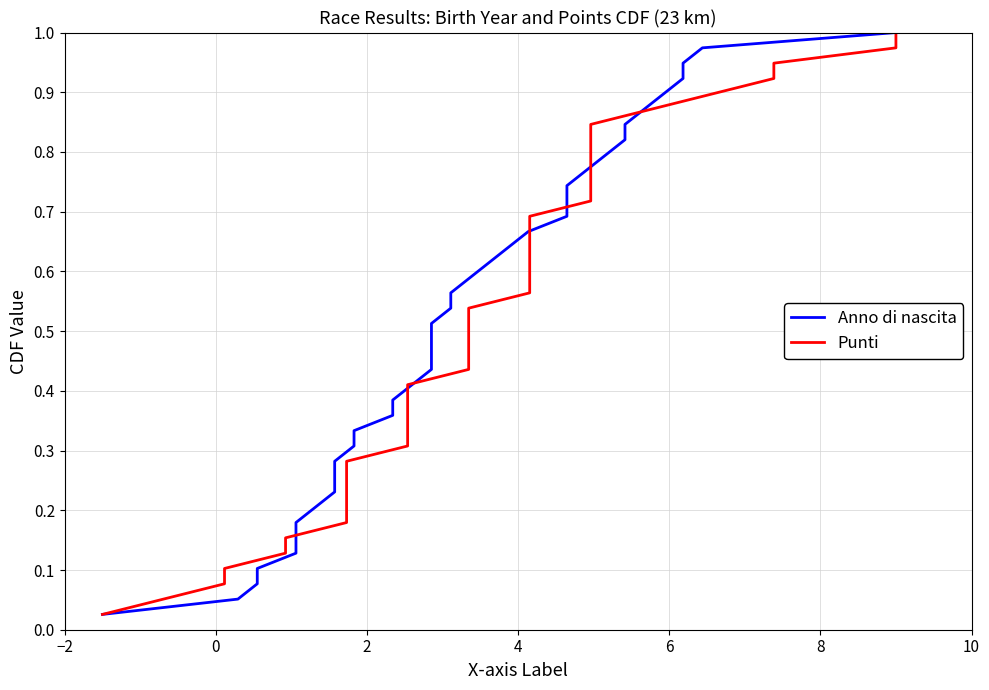

What is the difference between the maximum and minimum values in the Punti series?

1.0